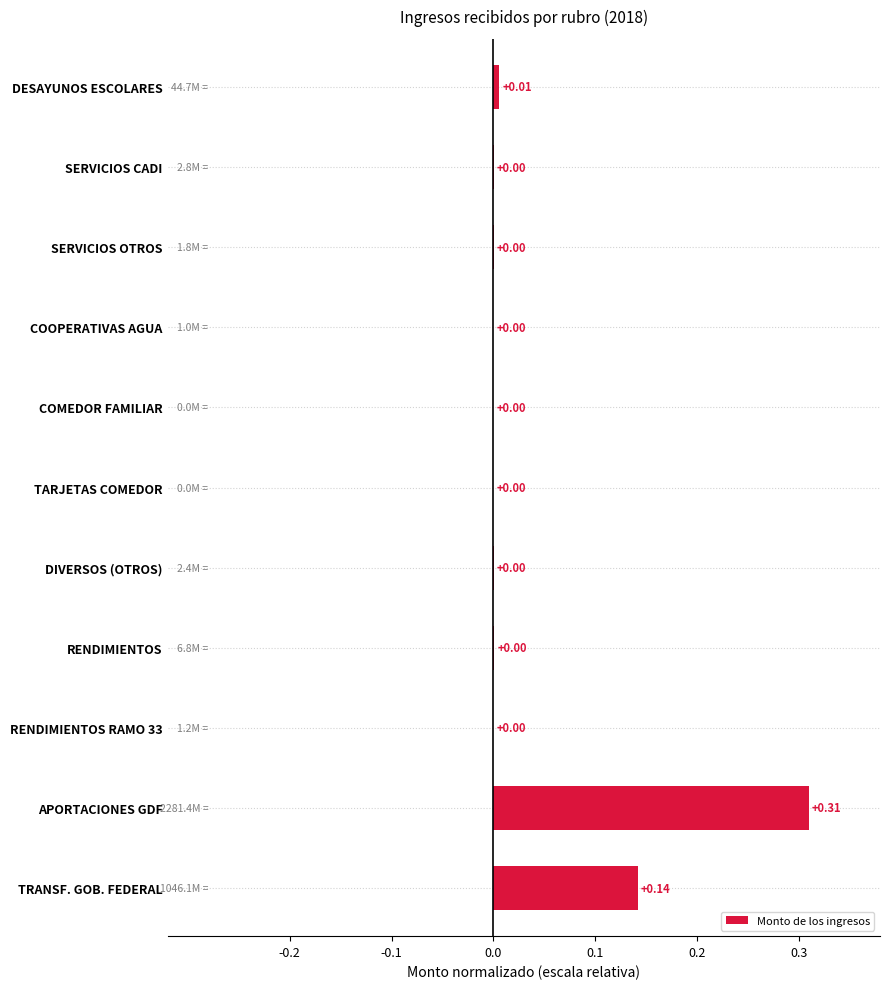

What is the sum of all values?

0.5